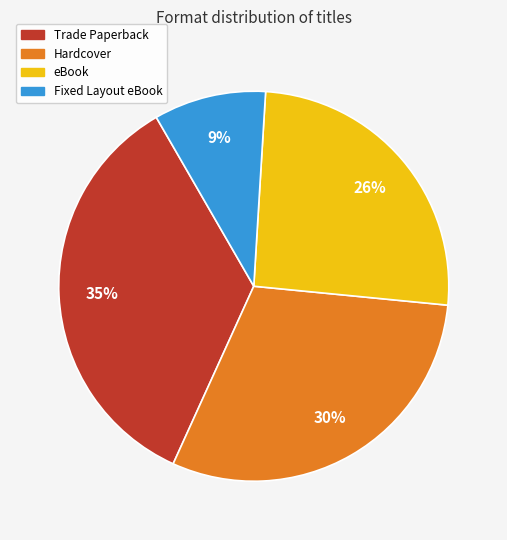

Is the sum of Fixed Layout eBook and eBook greater than half?

No